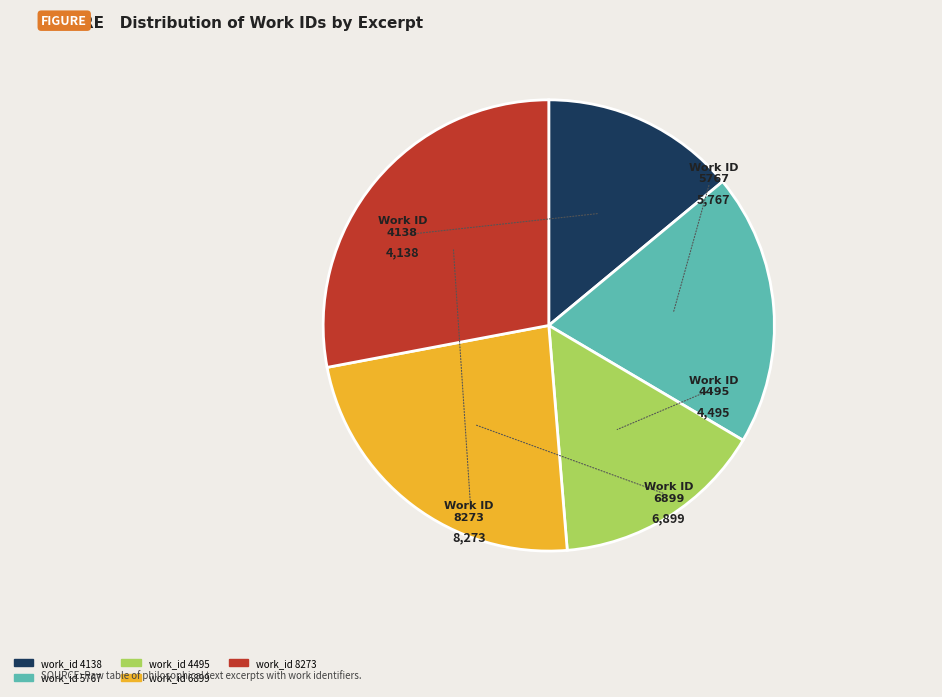

Count the number of slices in the pie.

5